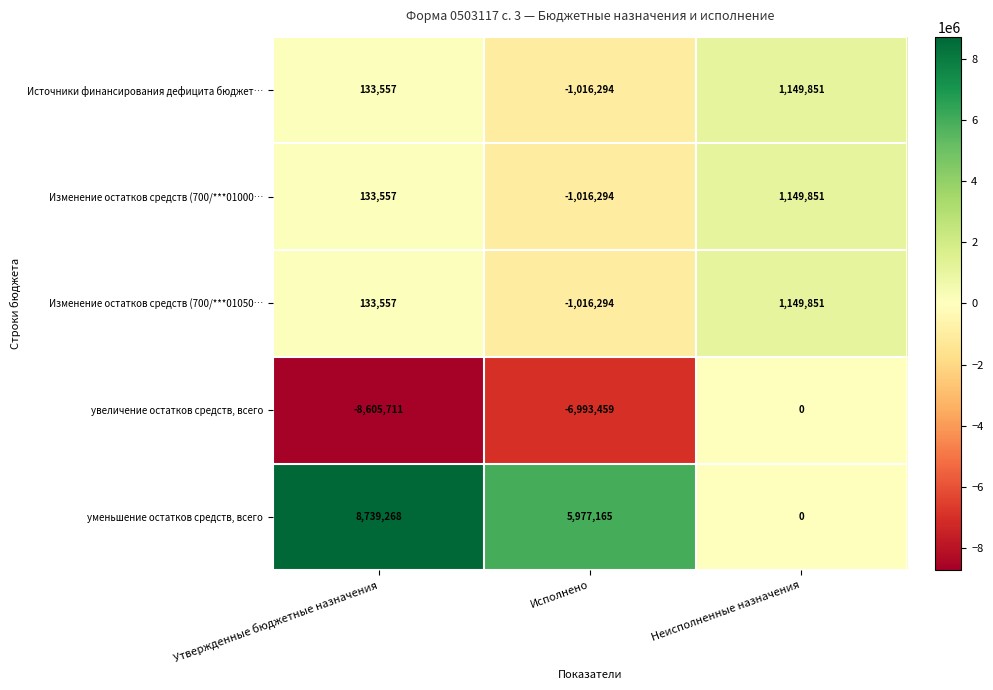

At which category is the sum across all series the highest?

Неисполненные назначения